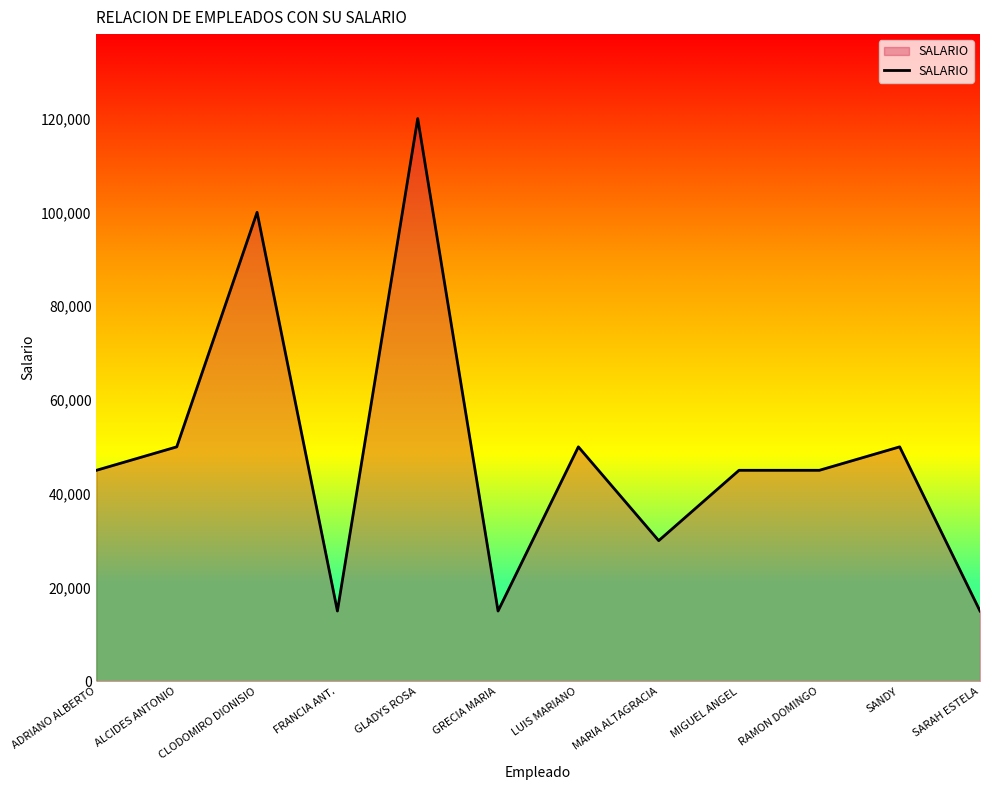

The chart shows a value of 45000 at MIGUEL ANGEL. True or false?

True